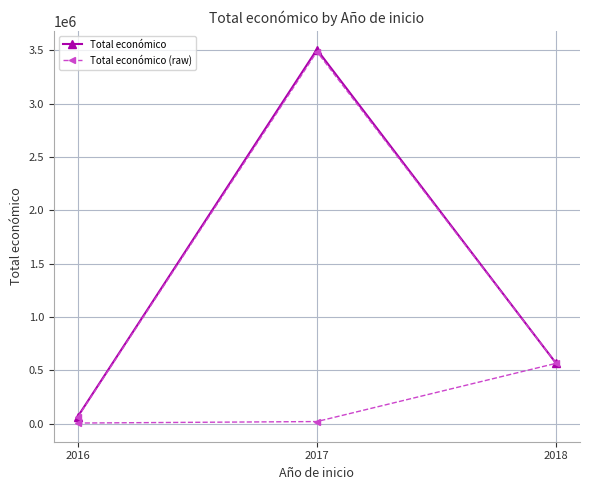

At which category does the data reach its first local peak?

2017